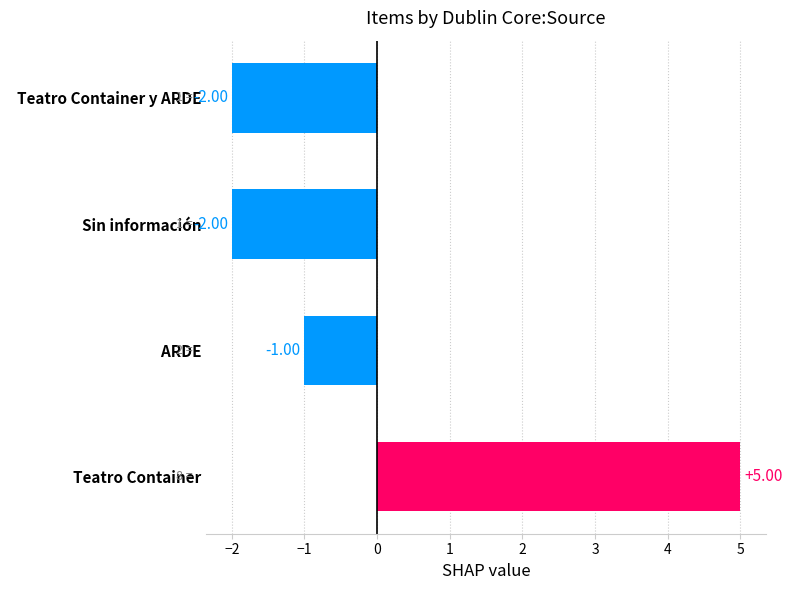

Where is the data nearest to the value 1?

  ARDE